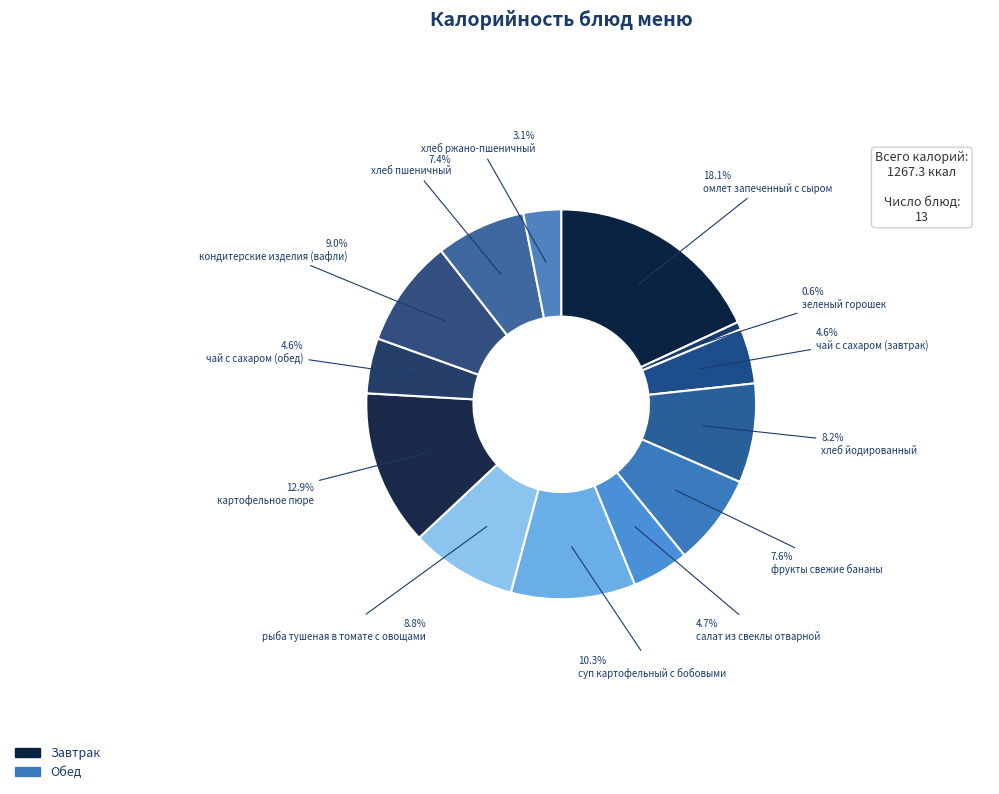

How many segments does this pie chart have?

13